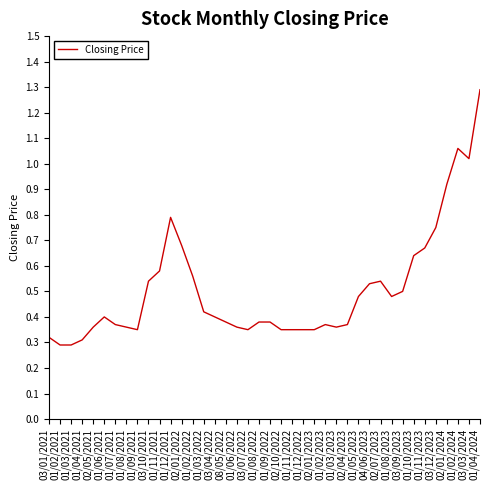

What is the approximate value at 01/04/2024?

1.3